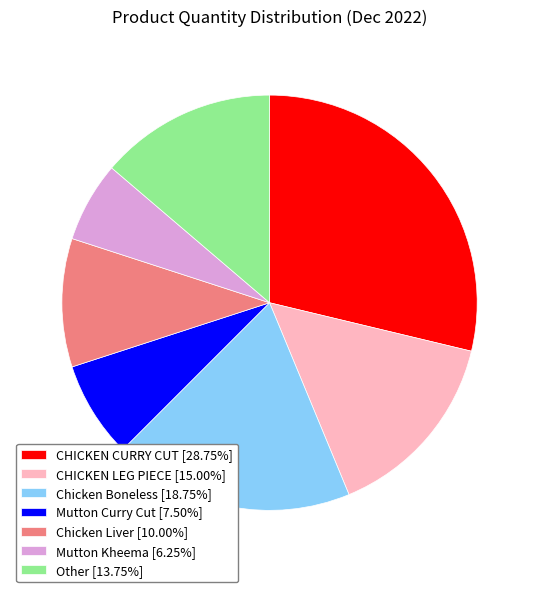

Is it true that Mutton Curry Cut is 1% of the pie?

False